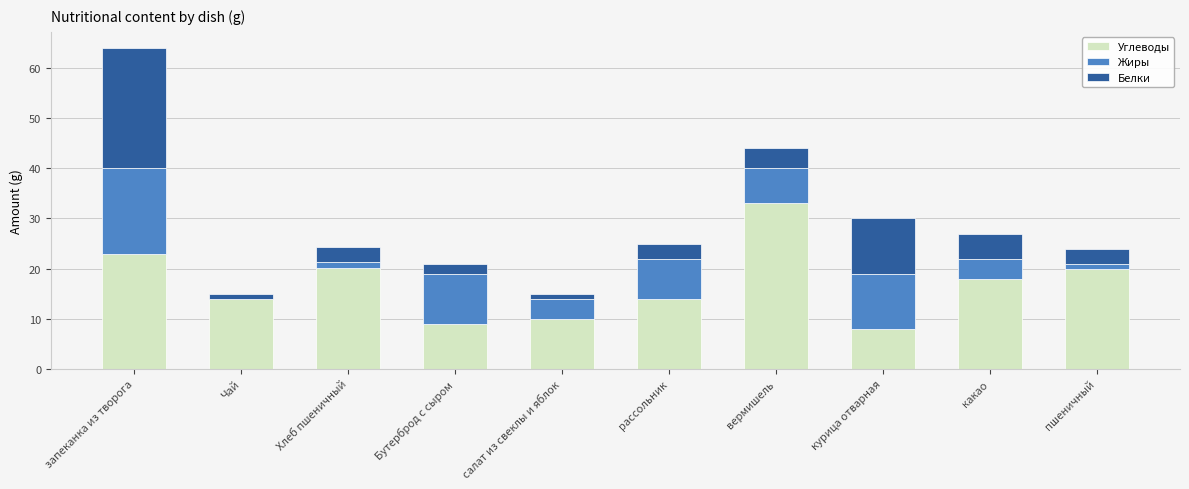

What is the maximum value for Углеводы?

33.0